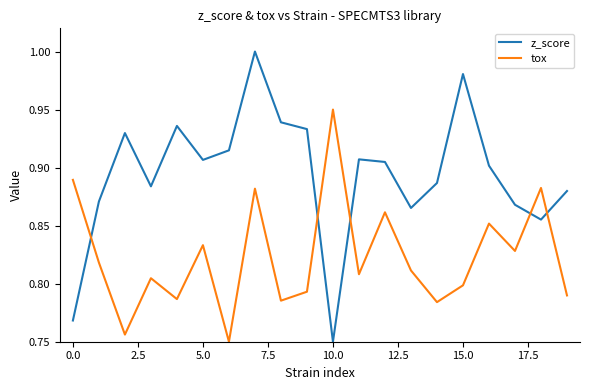

Rank the series by their maximum value, from lowest to highest.

tox, z_score